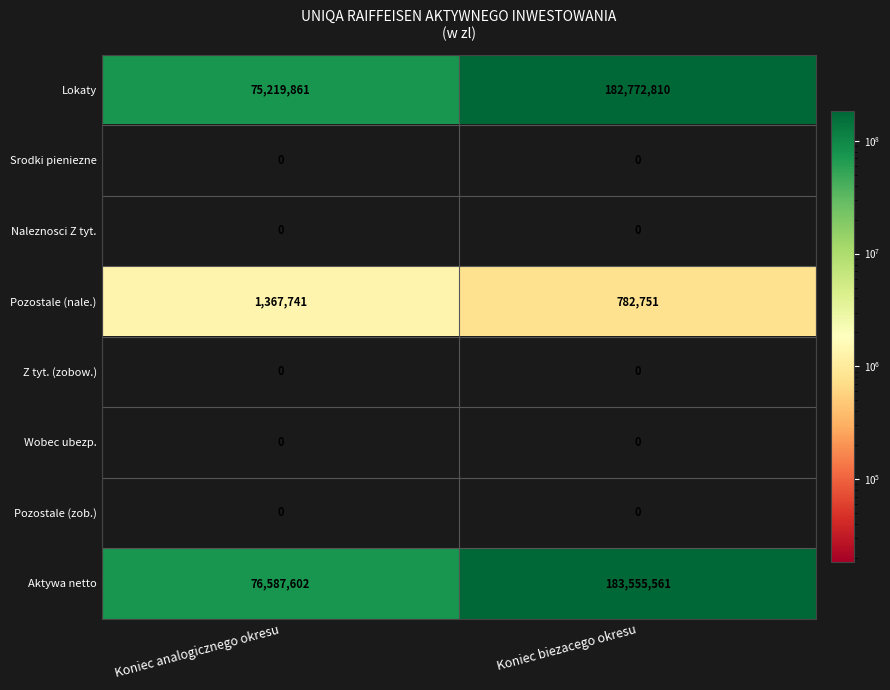

What is the greatest value displayed?

183555561